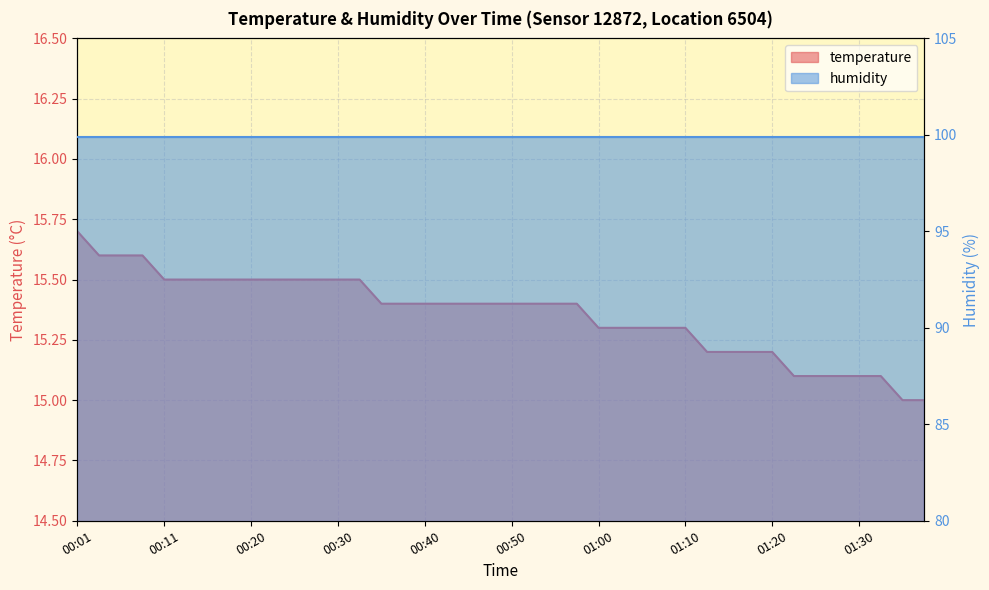

Approximately how many times larger is the value at 00:16 compared to 00:38?

1.0